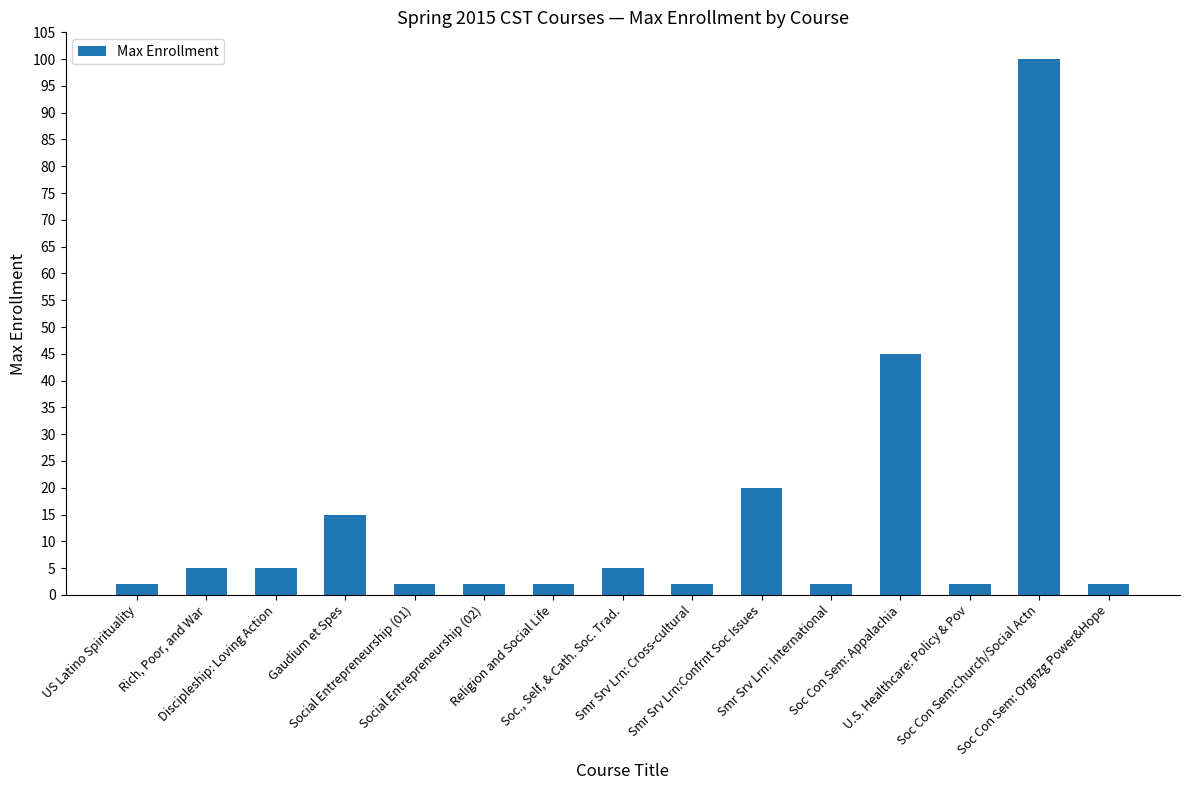

What is the greatest value displayed?

100